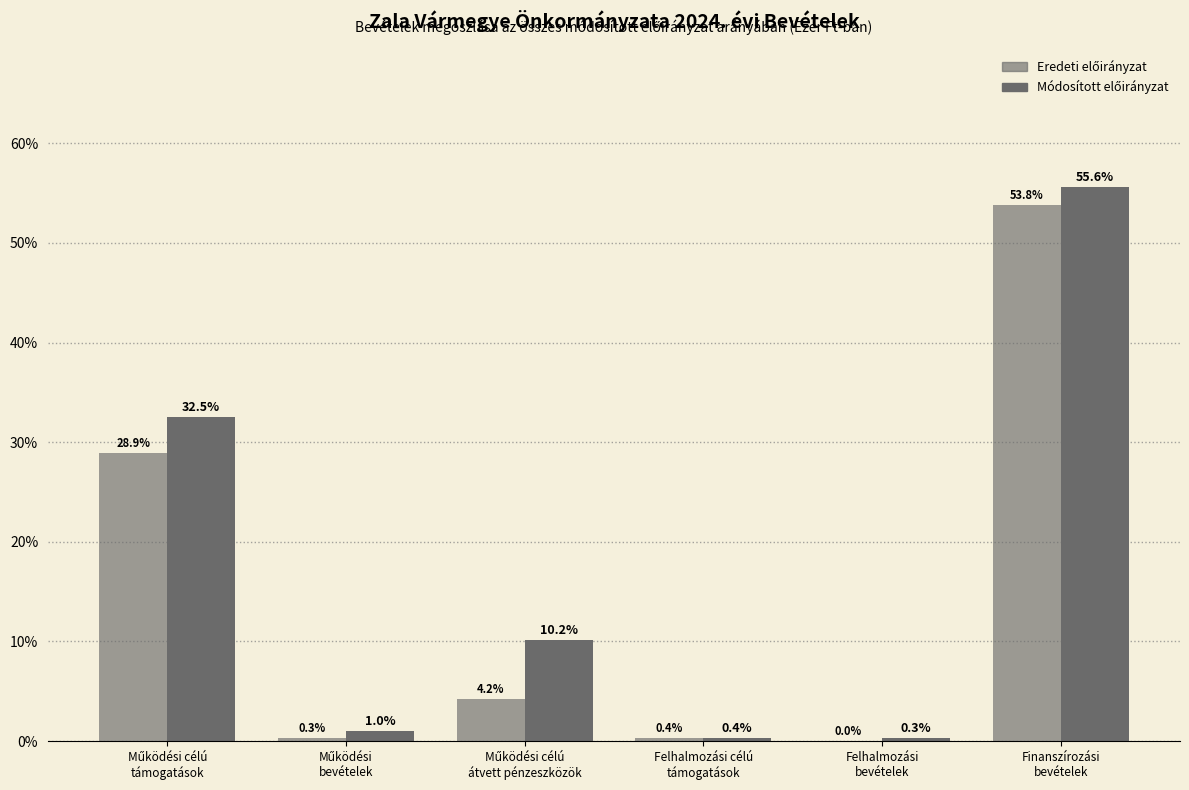

How many groups of bars are there?

6